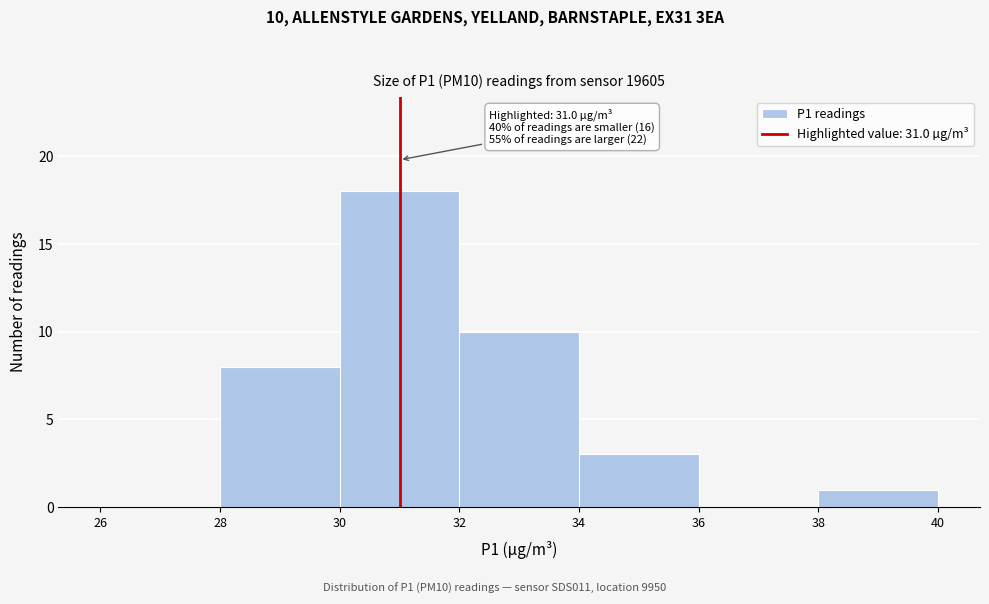

Over which range of the x-axis is the bar tallest?

30 to 32